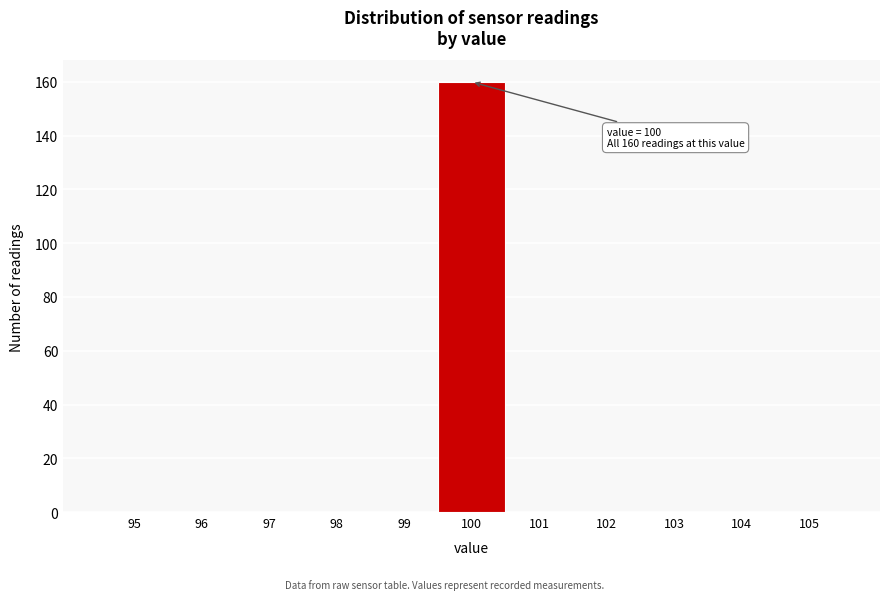

Which range on the x-axis has the tallest bar?

99.5 to 100.5